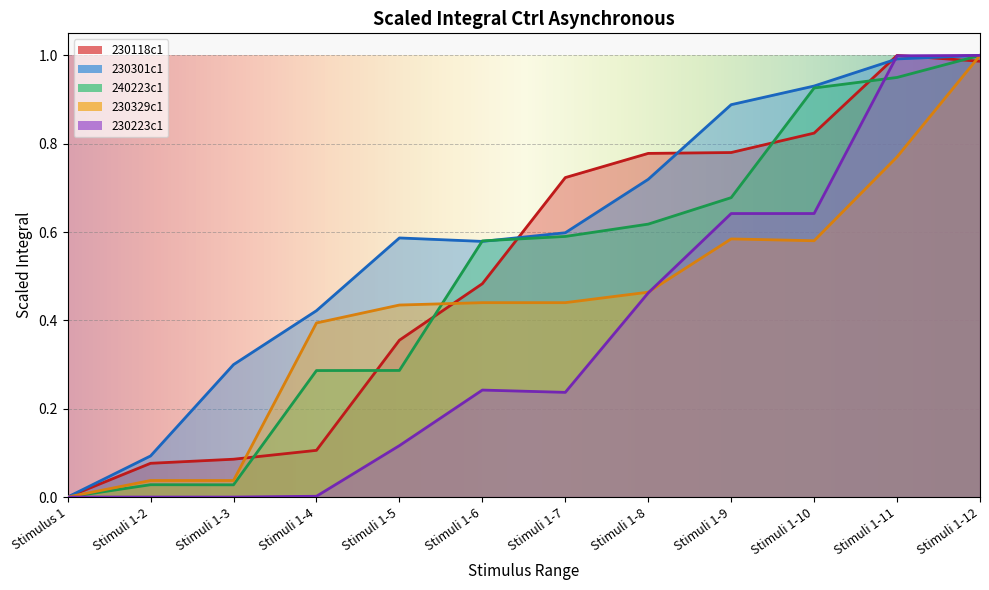

Reading right to left, extract all data points from this chart.

230118c1: Stimuli 1-12=1.0	Stimuli 1-11=1.0	Stimuli 1-10=0.8	Stimuli 1-9=0.8	Stimuli 1-8=0.8	Stimuli 1-7=0.7	Stimuli 1-6=0.5	Stimuli 1-5=0.4	Stimuli 1-4=0.1	Stimuli 1-3=0.1	Stimuli 1-2=0.1	Stimulus 1=0.0
230301c1: Stimuli 1-12=1.0	Stimuli 1-11=1.0	Stimuli 1-10=0.9	Stimuli 1-9=0.9	Stimuli 1-8=0.7	Stimuli 1-7=0.6	Stimuli 1-6=0.6	Stimuli 1-5=0.6	Stimuli 1-4=0.4	Stimuli 1-3=0.3	Stimuli 1-2=0.1	Stimulus 1=0.0
240223c1: Stimuli 1-12=1.0	Stimuli 1-11=1.0	Stimuli 1-10=0.9	Stimuli 1-9=0.7	Stimuli 1-8=0.6	Stimuli 1-7=0.6	Stimuli 1-6=0.6	Stimuli 1-5=0.3	Stimuli 1-4=0.3	Stimuli 1-3=0.0	Stimuli 1-2=0.0	Stimulus 1=0.0
230329c1: Stimuli 1-12=1.0	Stimuli 1-11=0.8	Stimuli 1-10=0.6	Stimuli 1-9=0.6	Stimuli 1-8=0.5	Stimuli 1-7=0.4	Stimuli 1-6=0.4	Stimuli 1-5=0.4	Stimuli 1-4=0.4	Stimuli 1-3=0.0	Stimuli 1-2=0.0	Stimulus 1=0.0
230223c1: Stimuli 1-12=1.0	Stimuli 1-11=1.0	Stimuli 1-10=0.6	Stimuli 1-9=0.6	Stimuli 1-8=0.5	Stimuli 1-7=0.2	Stimuli 1-6=0.2	Stimuli 1-5=0.1	Stimuli 1-4=0.0	Stimuli 1-3=0.0	Stimuli 1-2=0.0	Stimulus 1=0.0